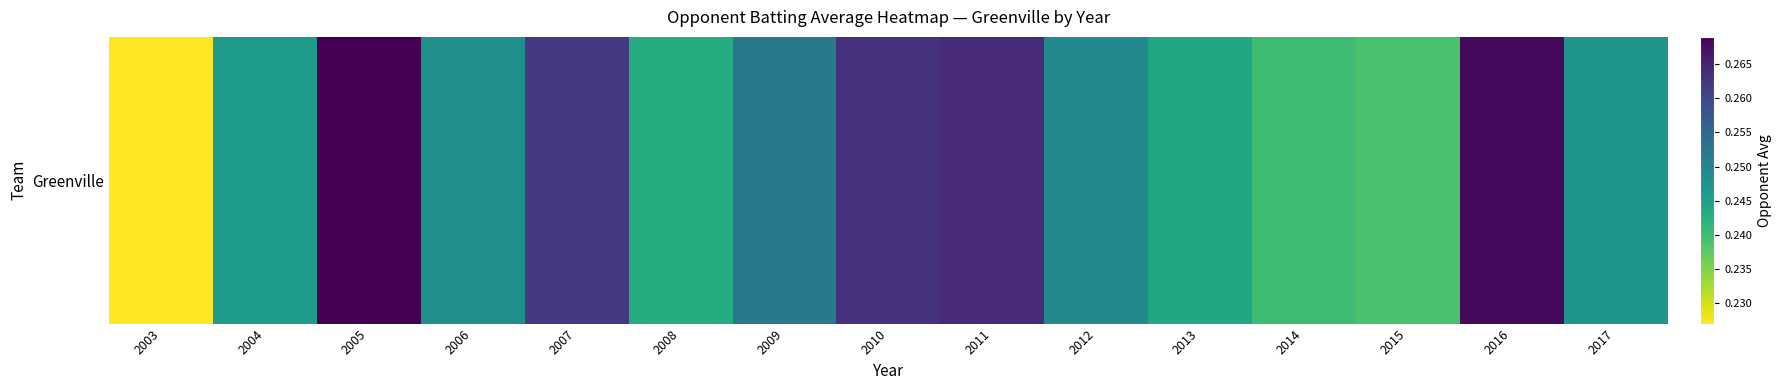

Rank the categories by value from highest to lowest.

2005, 2016, 2011, 2010, 2007, 2009, 2012, 2006, 2017, 2004, 2013, 2008, 2014, 2015, 2003